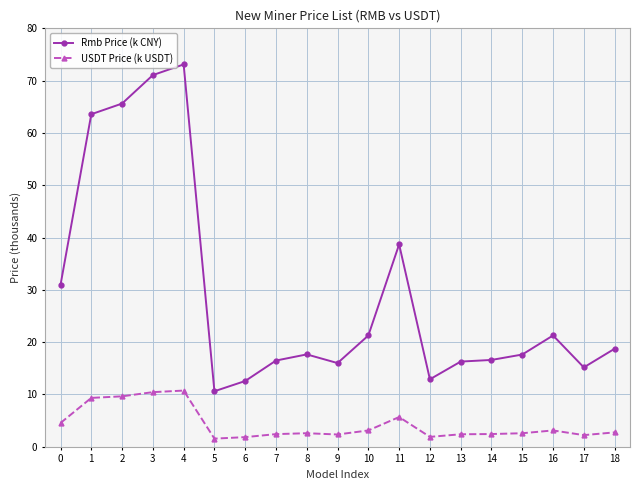

At which category does Rmb Price (k CNY) reach its first local peak?

4